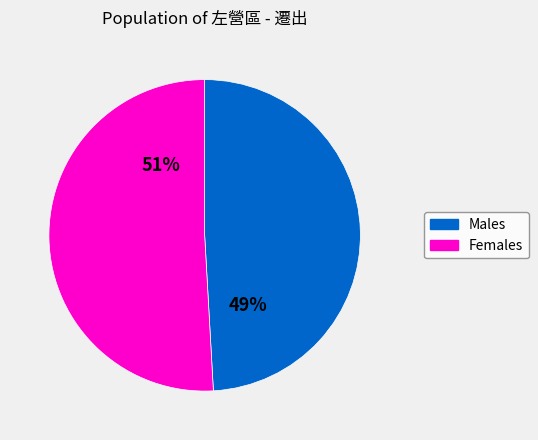

Does any single category account for the majority?

Yes